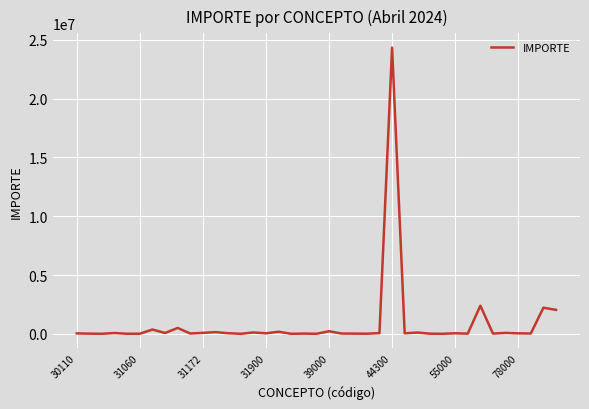

What is the difference between the maximum and minimum values?

24343310.2